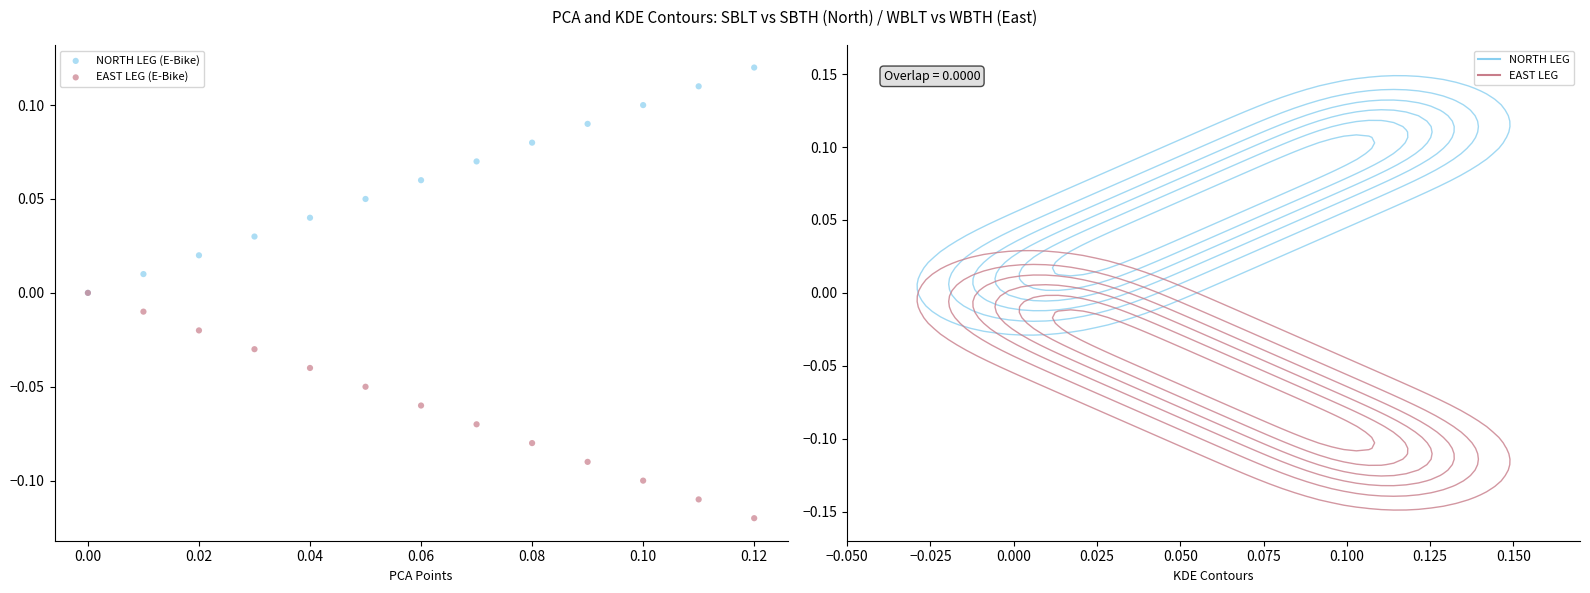

What are all the series names shown in the legend?

NORTH LEG (E-Bike), EAST LEG (E-Bike)